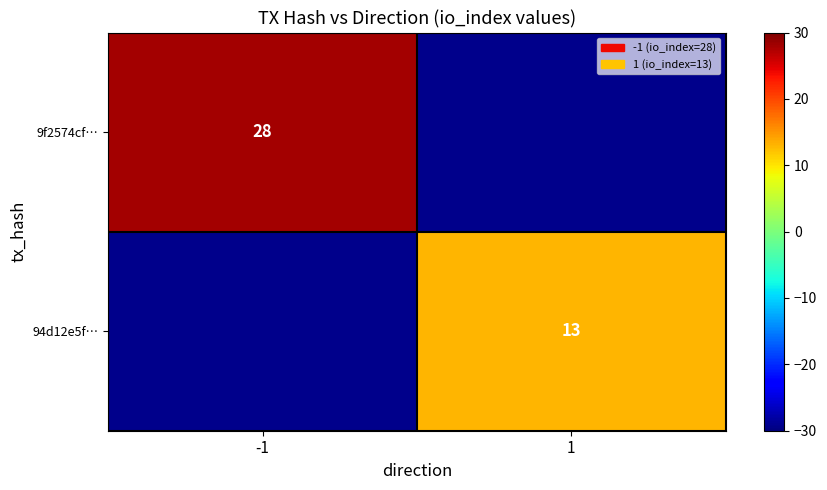

The 94d12e5f… series shows 13 at 1. True or false?

True